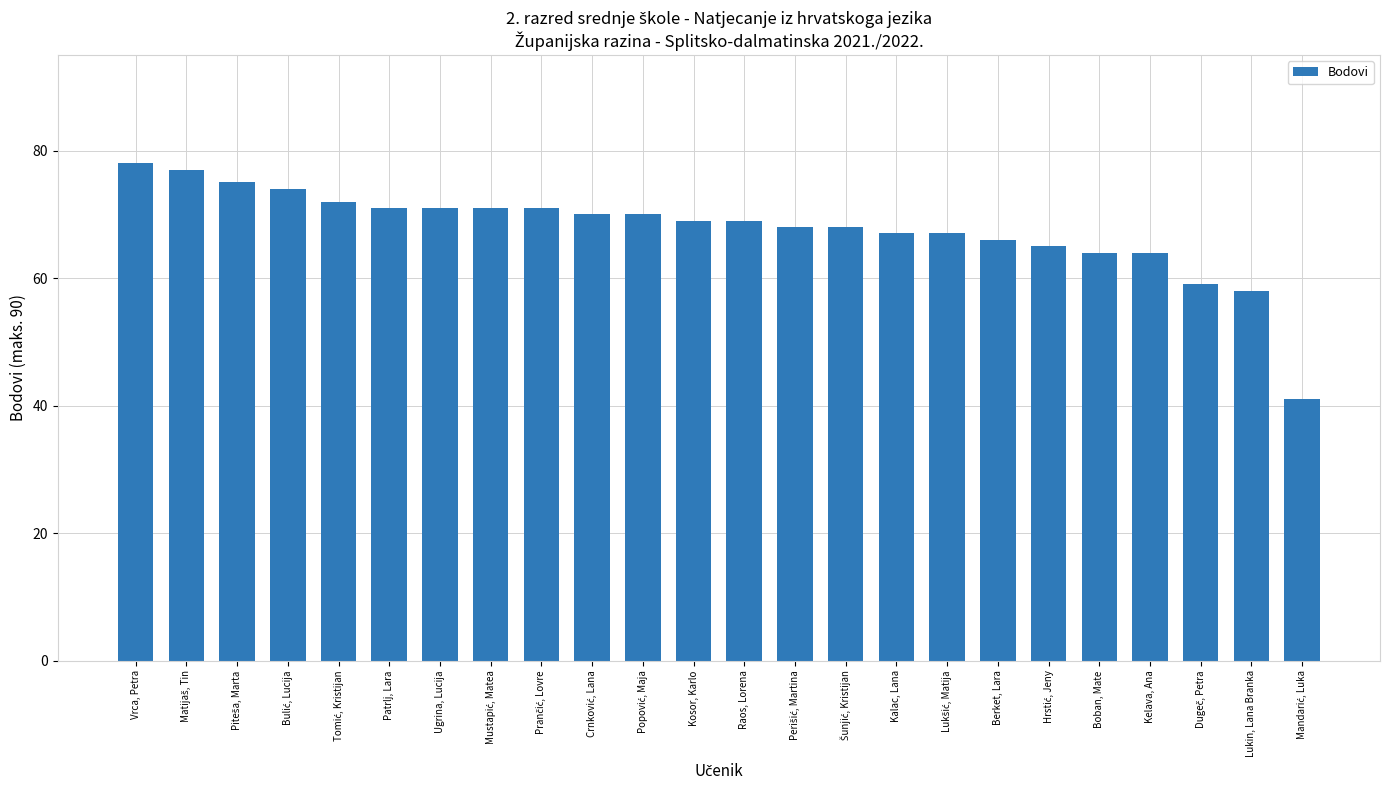

What is the label of the 19th bar from the right?

Patrlj, Lara